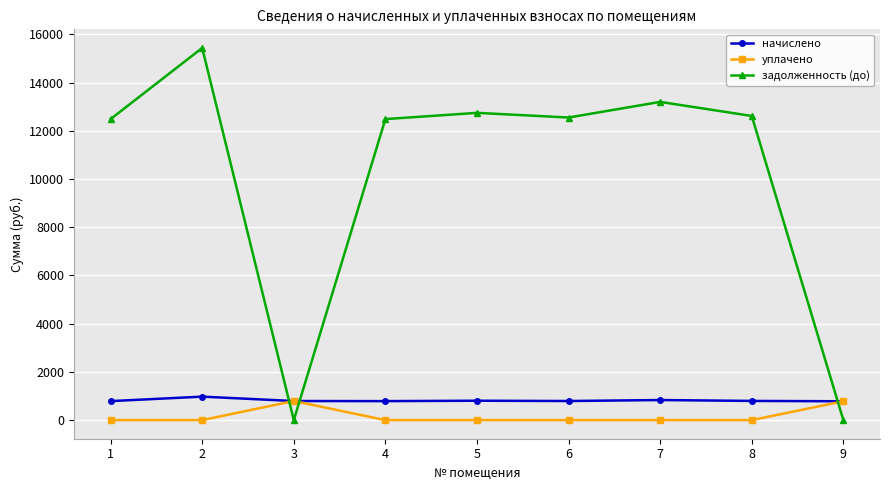

Is it true that задолженность (до) equals 6716.3 at 9?

False